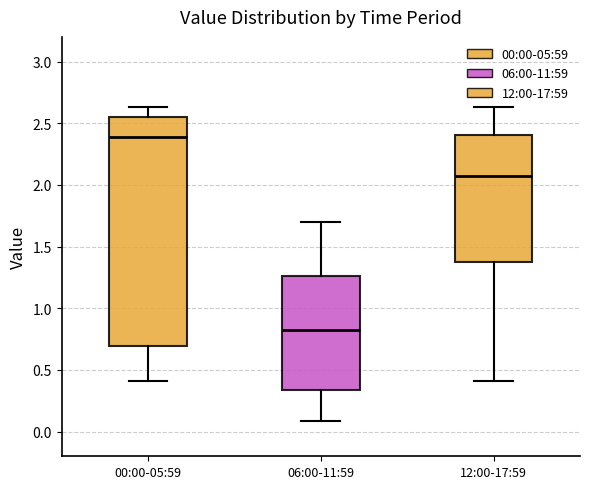

Where is the upper edge of the box for 00:00-05:59 on the y-axis? The values are not printed on the chart, so give them approximately, as read against the axis.

2.55